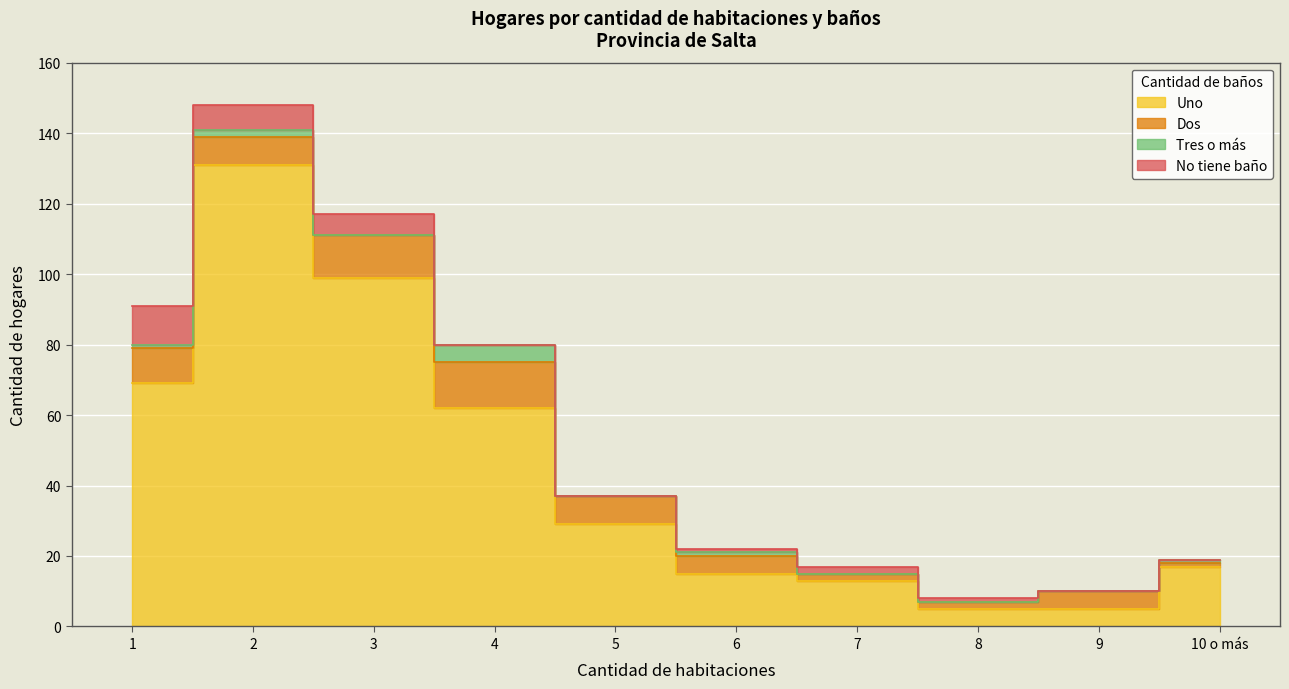

At which label does Uno first exceed 29?

1